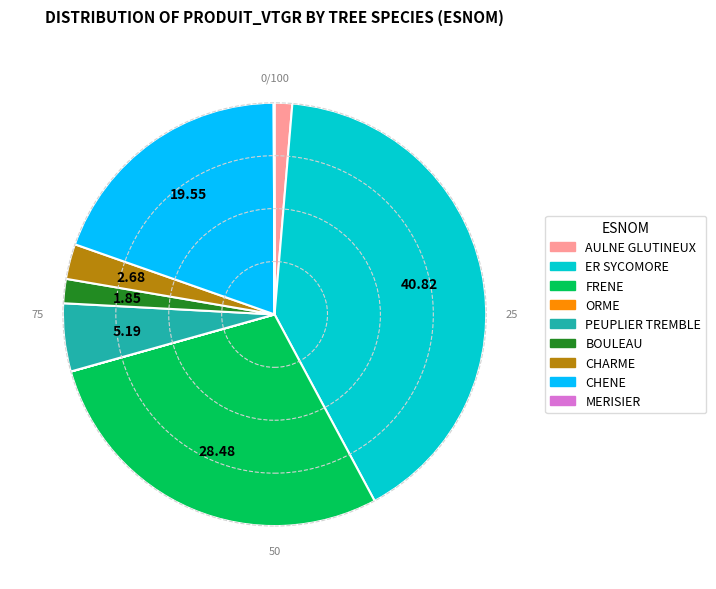

Approximately how many times larger is the value at CHENE compared to ER SYCOMORE?

0.5